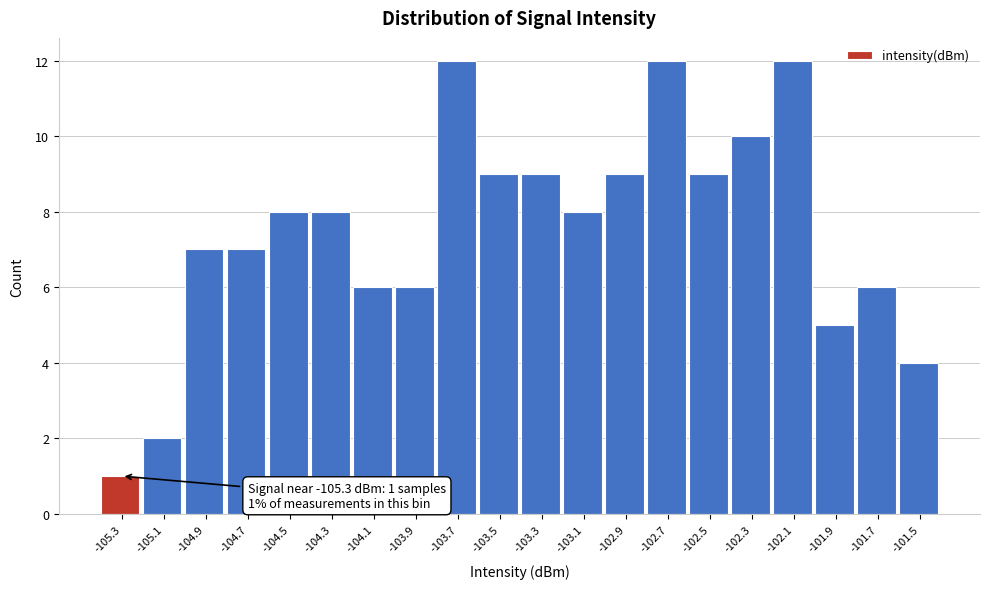

Reading left to right, list all the values displayed in this chart.

-105.3=1	-105.1=2	-104.9=7	-104.7=7	-104.5=8	-104.3=8	-104.1=6	-103.9=6	-103.7=12	-103.5=9	-103.3=9	-103.1=8	-102.9=9	-102.7=12	-102.5=9	-102.3=10	-102.1=12	-101.9=5	-101.7=6	-101.5=4